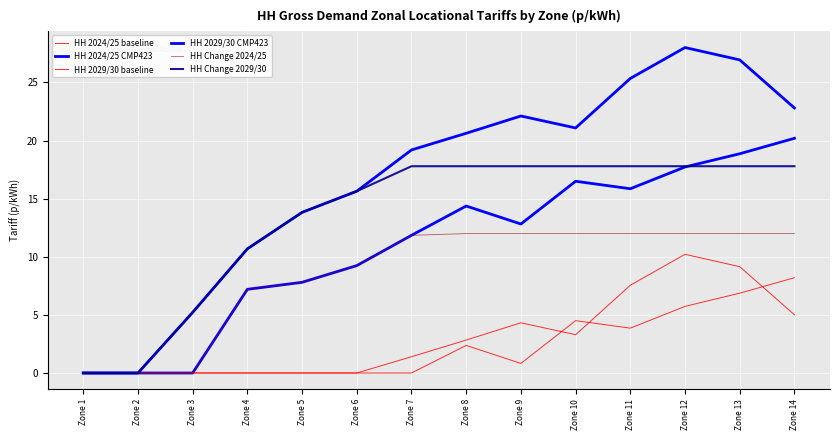

Reading left to right, extract all data points from this chart.

HH 2024/25 baseline: 0.0	0.0	0.0	0.0	0.0	0.0	0.0	2.4	0.8	4.5	3.9	5.7	6.9	8.2
HH 2024/25 CMP423: 0.0	0.0	0.0	7.2	7.8	9.2	11.8	14.4	12.8	16.5	15.9	17.7	18.9	20.2
HH 2029/30 baseline: 0.0	0.0	0.0	0.0	0.0	0.0	1.4	2.8	4.3	3.3	7.6	10.2	9.1	5.0
HH 2029/30 CMP423: 0.0	0.0	5.2	10.7	13.8	15.6	19.2	20.6	22.1	21.1	25.3	28.0	26.9	22.8
HH Change 2024/25: 0.0	0.0	0.0	7.2	7.8	9.2	11.8	12.0	12.0	12.0	12.0	12.0	12.0	12.0
HH Change 2029/30: 0.0	0.0	5.2	10.7	13.8	15.6	17.8	17.8	17.8	17.8	17.8	17.8	17.8	17.8